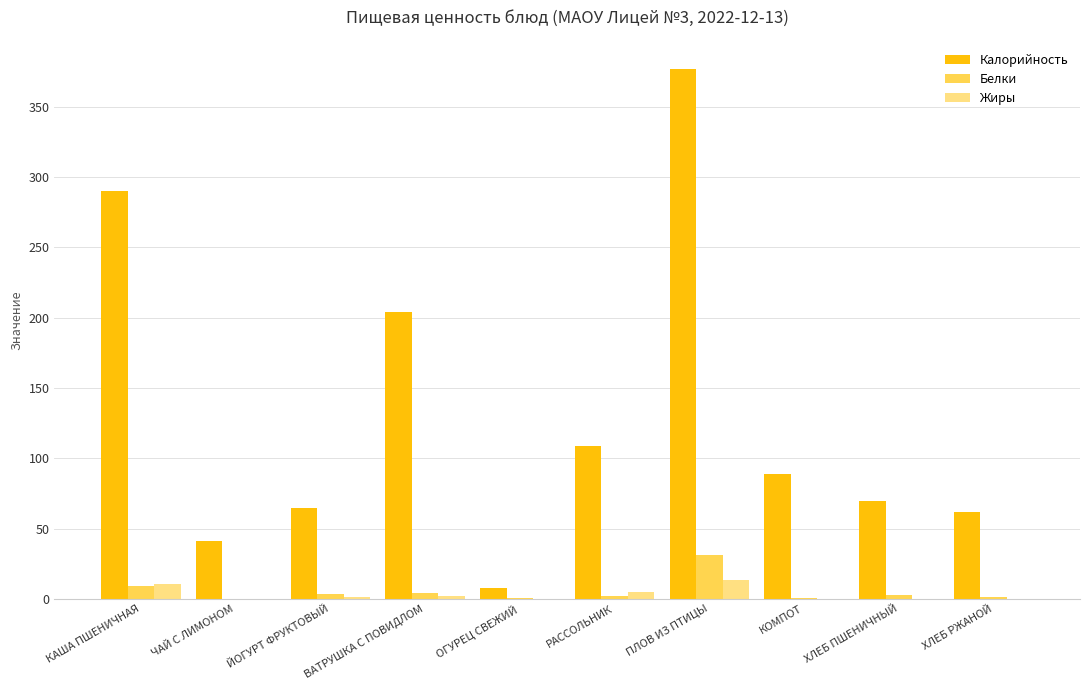

How many data points does each series have?

10